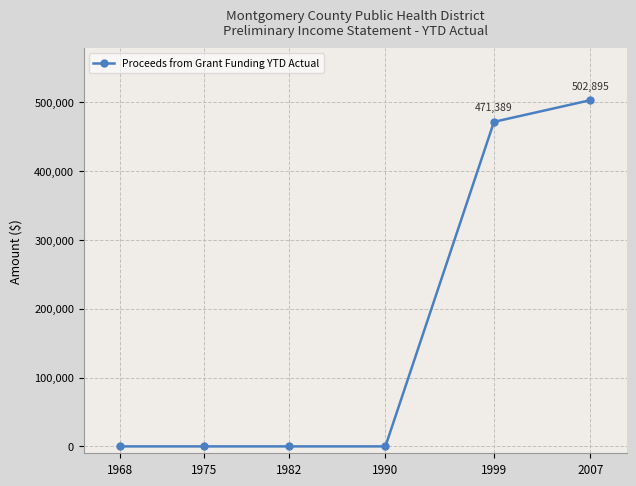

Count the number of values greater than 0.

2